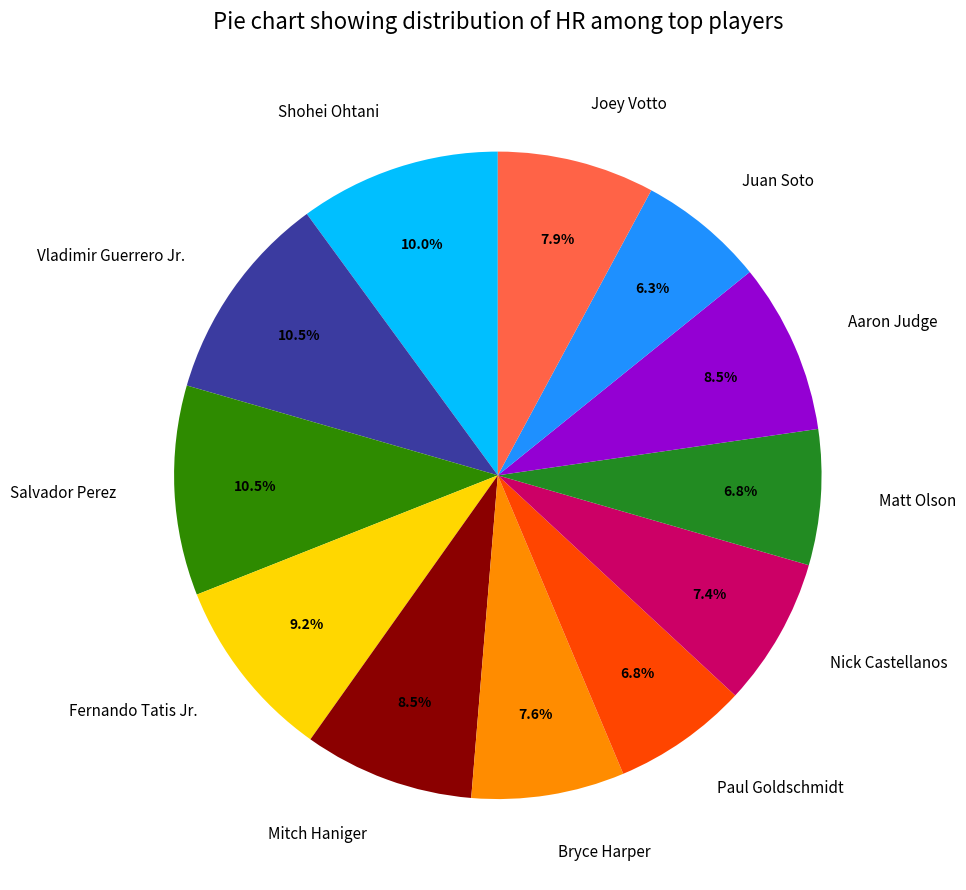

Approximately how many times larger is the value at Joey Votto compared to Shohei Ohtani?

0.8